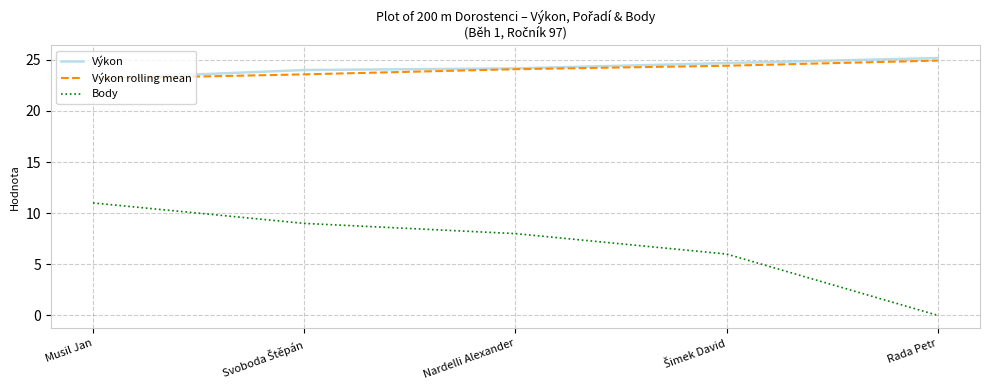

The Výkon series shows 43.6 at Rada Petr. True or false?

False